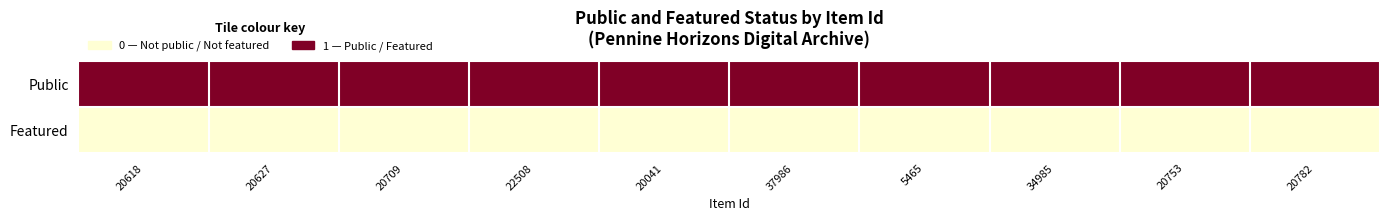

At which category does the chart reach its peak across all series?

20618